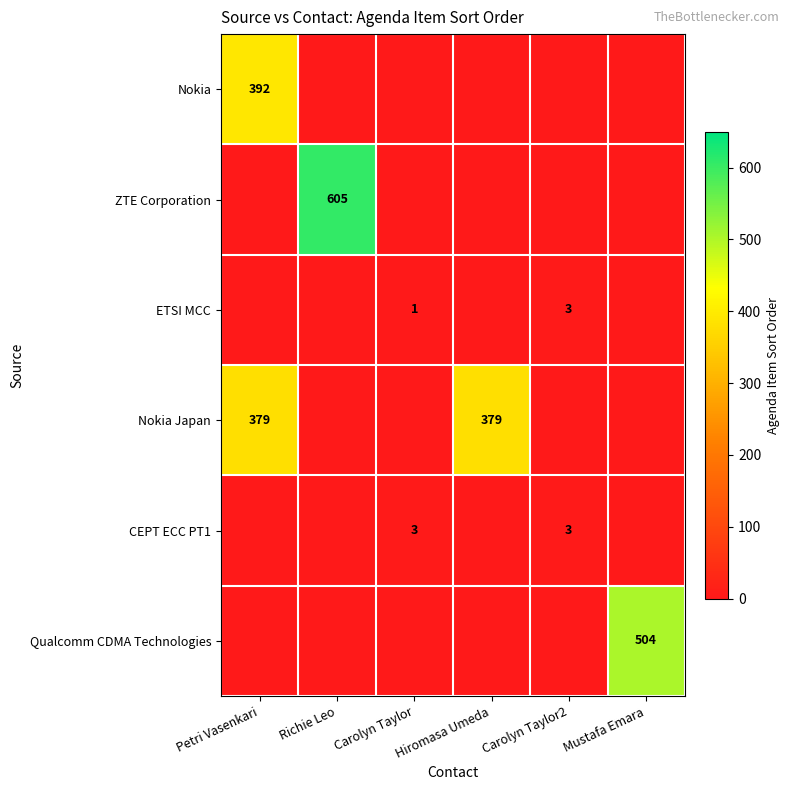

The value of ETSI MCC at Carolyn Taylor2 is 5. True or false?

False